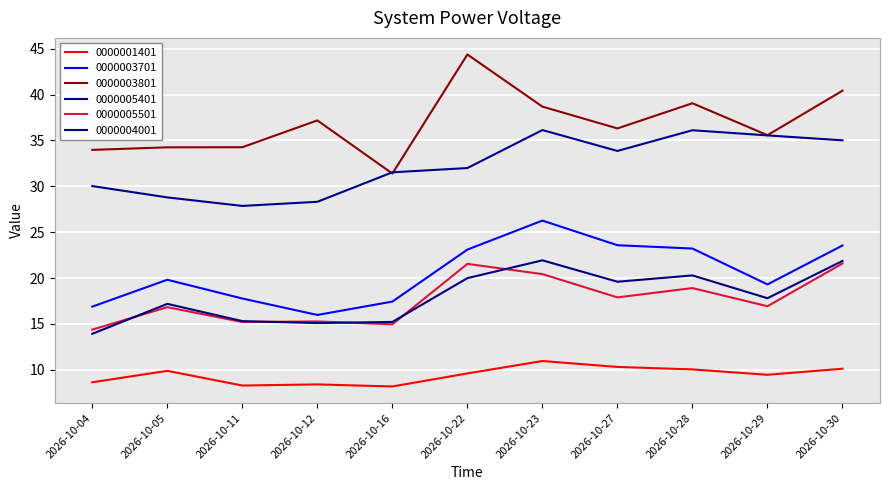

How many lines are shown in the chart?

6